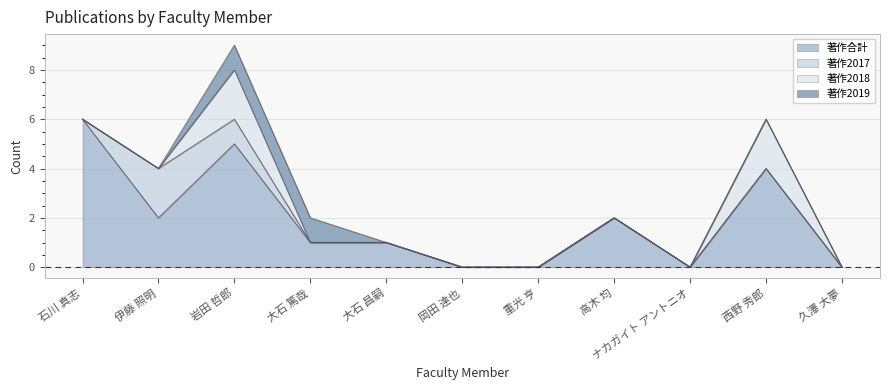

Which series has the largest total across all categories?

著作合計